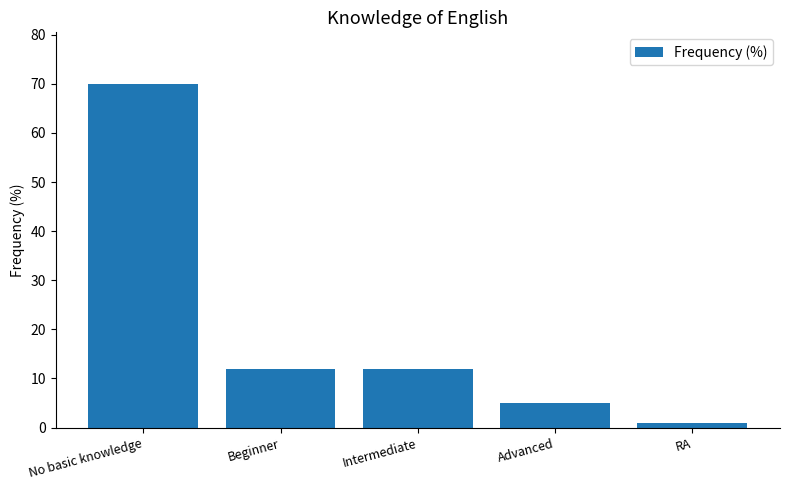

How many data points does each series have?

5